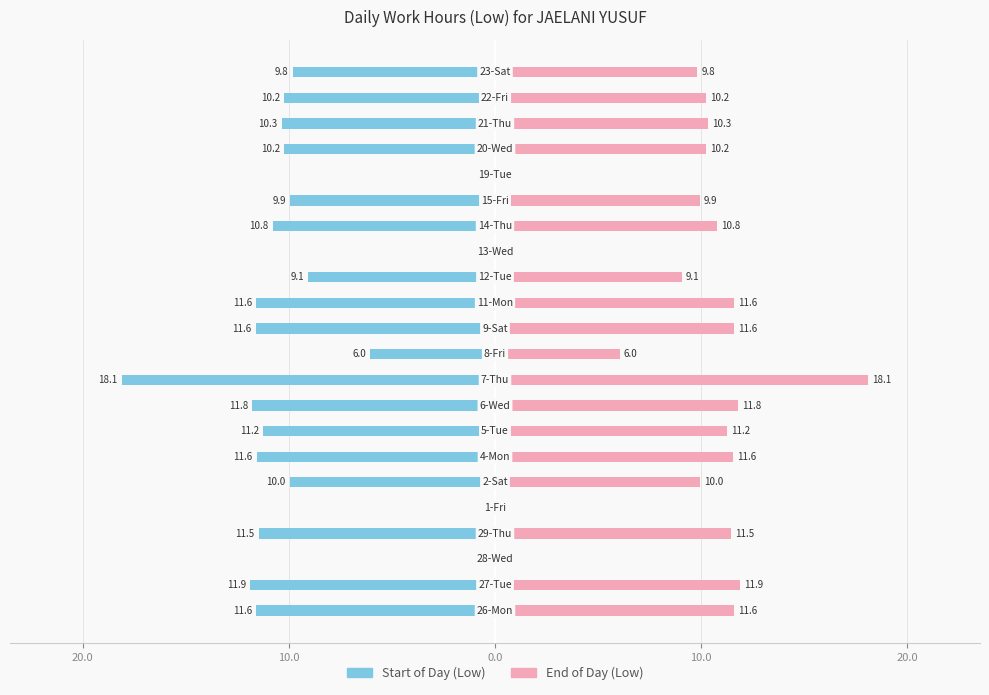

How many positive values does the Low (End) series have?

18